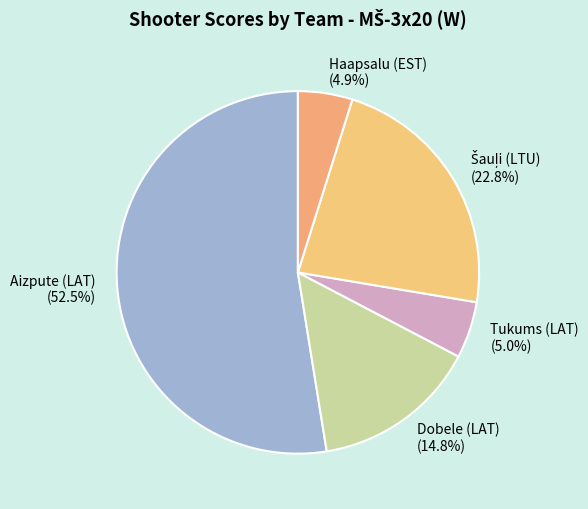

True or false: Aizpute (LAT) accounts for 1% of the total.

False